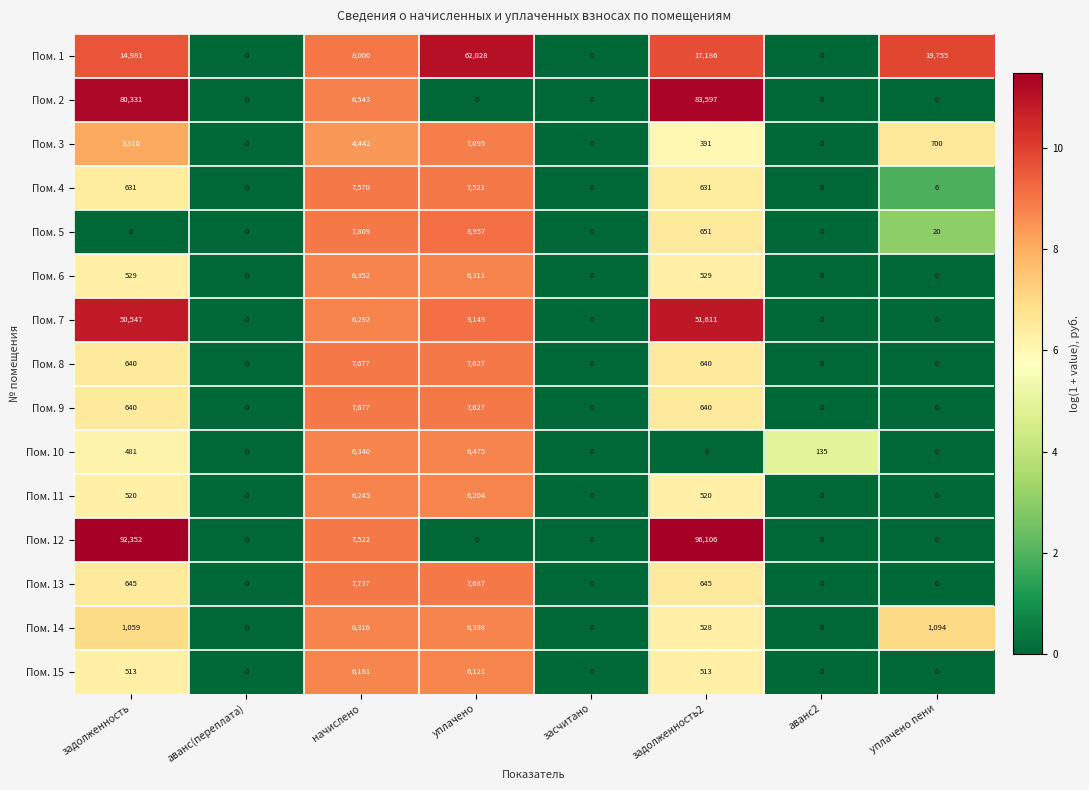

Which series has the largest total across all categories?

Пом. 12